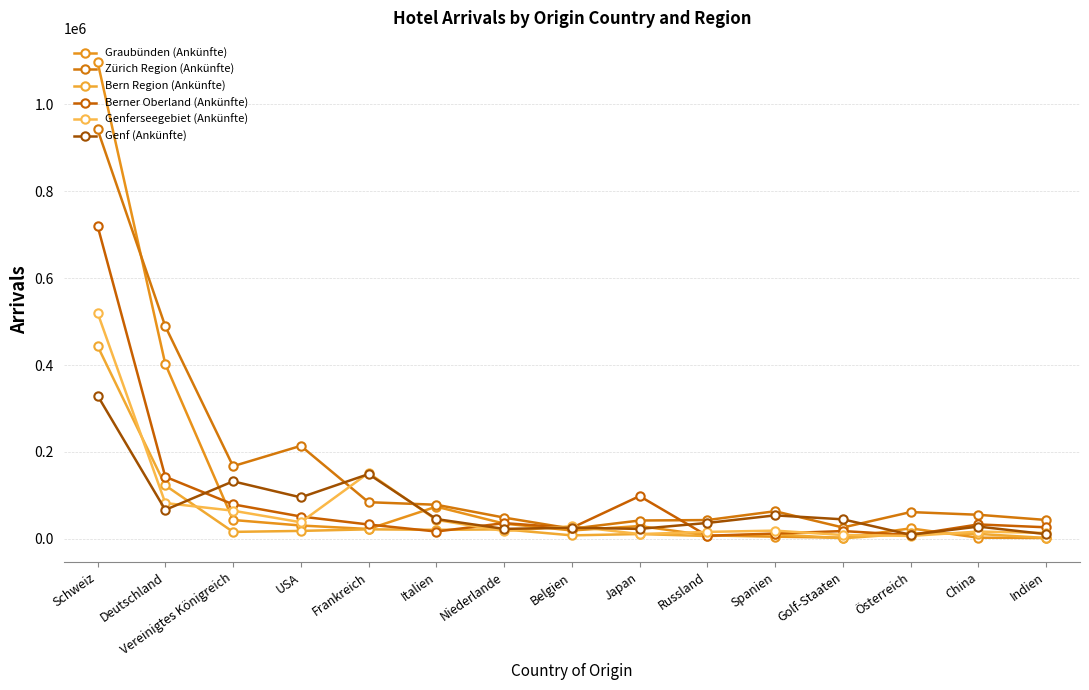

True or false: Zürich Region (Ankünfte) has a value of 19759 at Spanien.

False